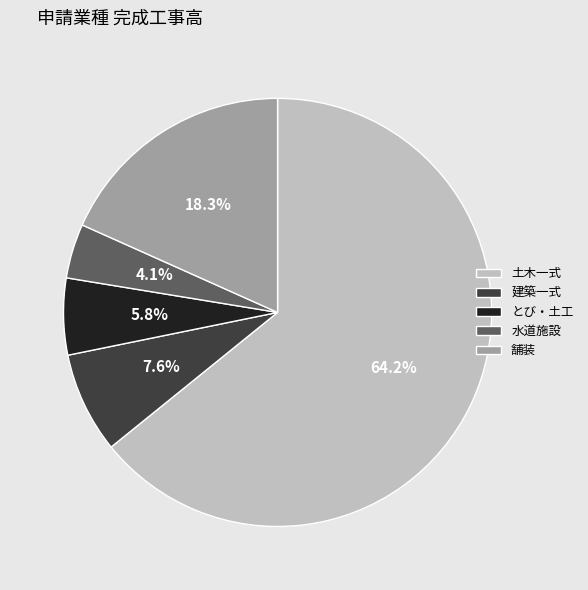

What is the smallest slice in the pie chart?

水道施設